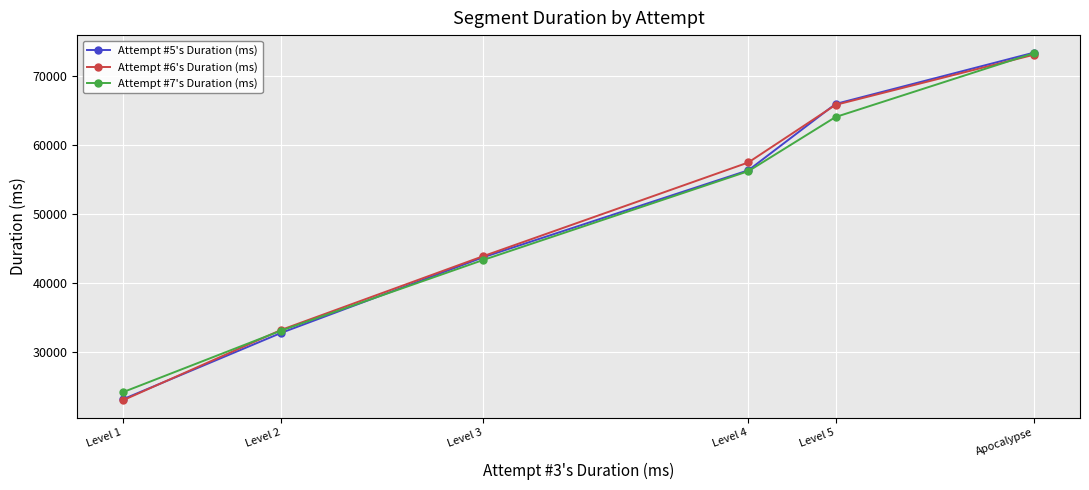

True or false: Attempt #7's Duration (ms) has more than 1 points higher than both neighbors.

False